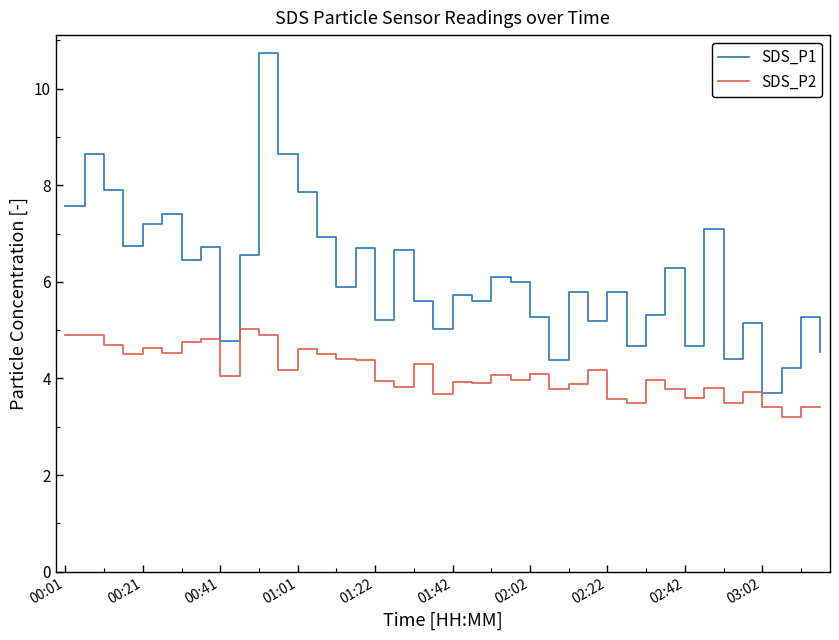

List the series in order of their overall mean, highest first.

SDS_P1, SDS_P2